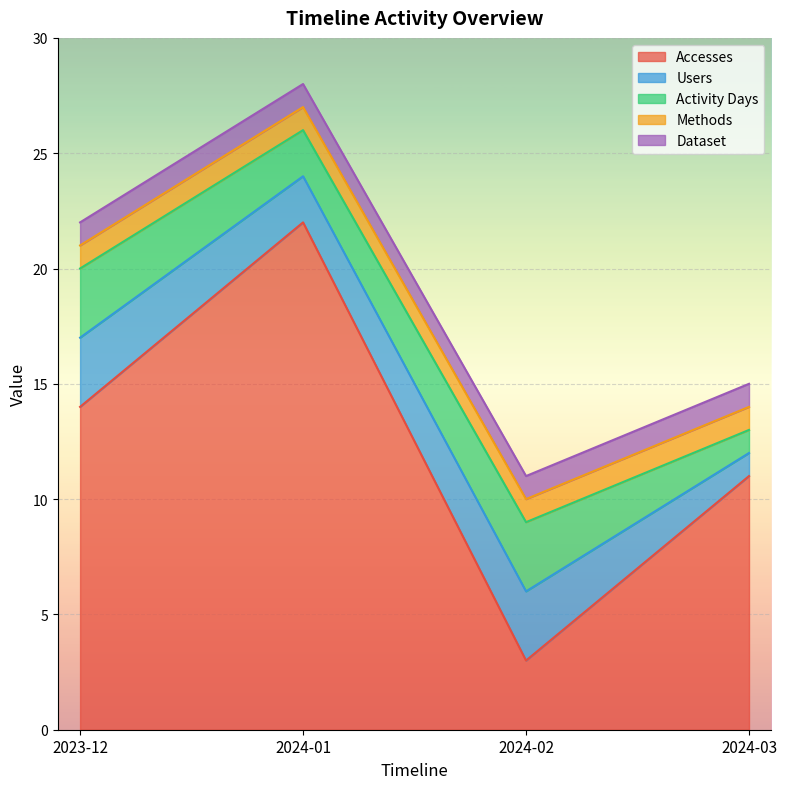

At which label is Activity Days closest to 2?

2024-01